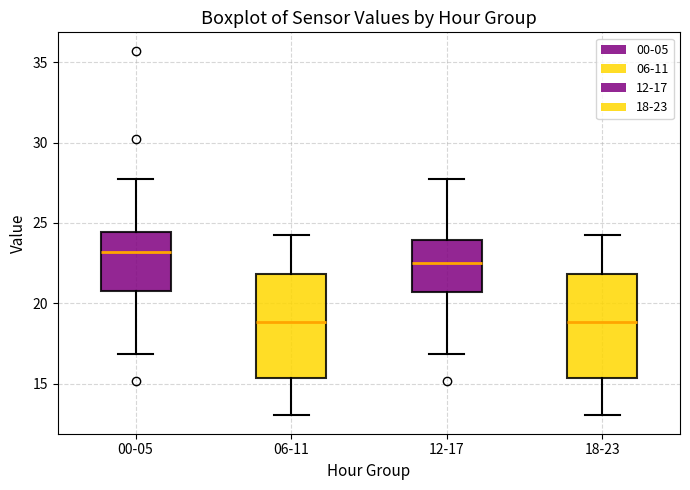

Which box's median line is the highest?

00-05